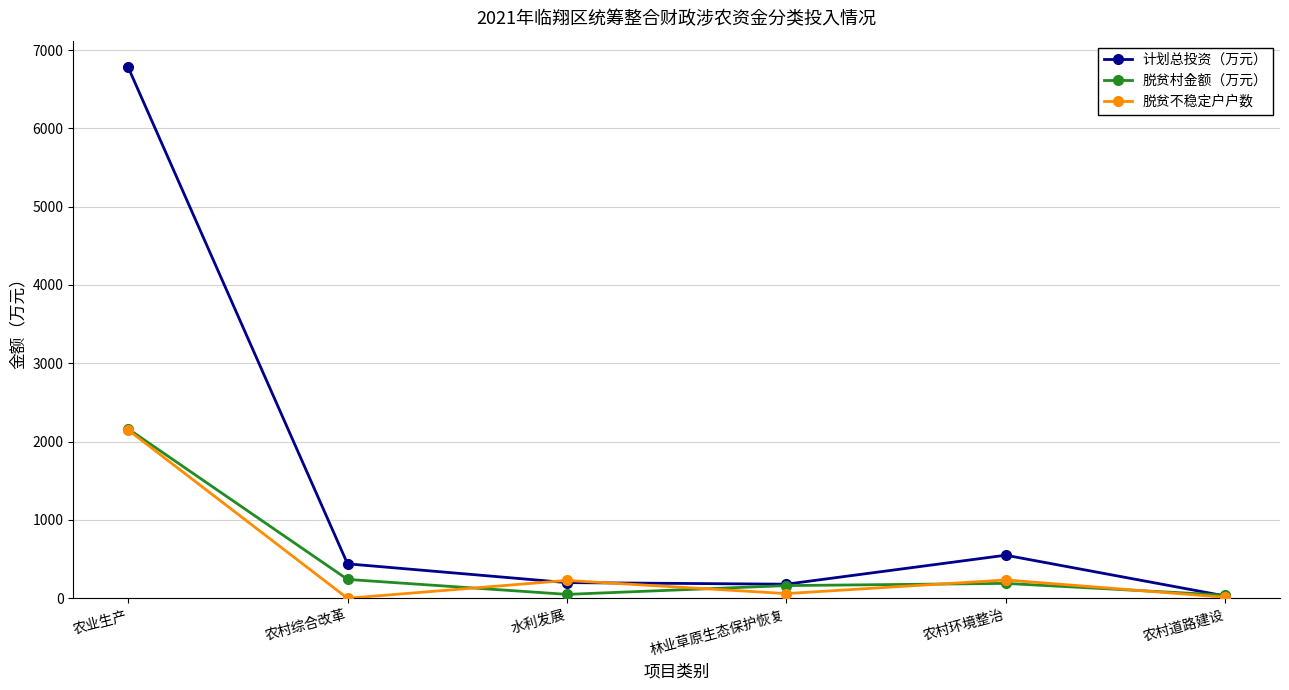

Is this an area chart (filled region under the line)?

No